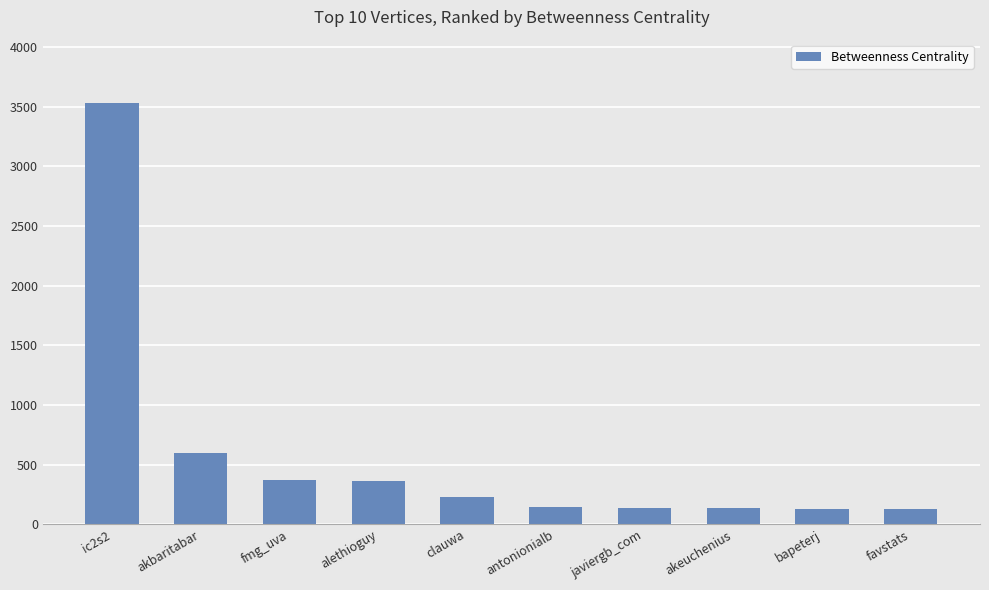

What is the greatest value displayed?

3530.5